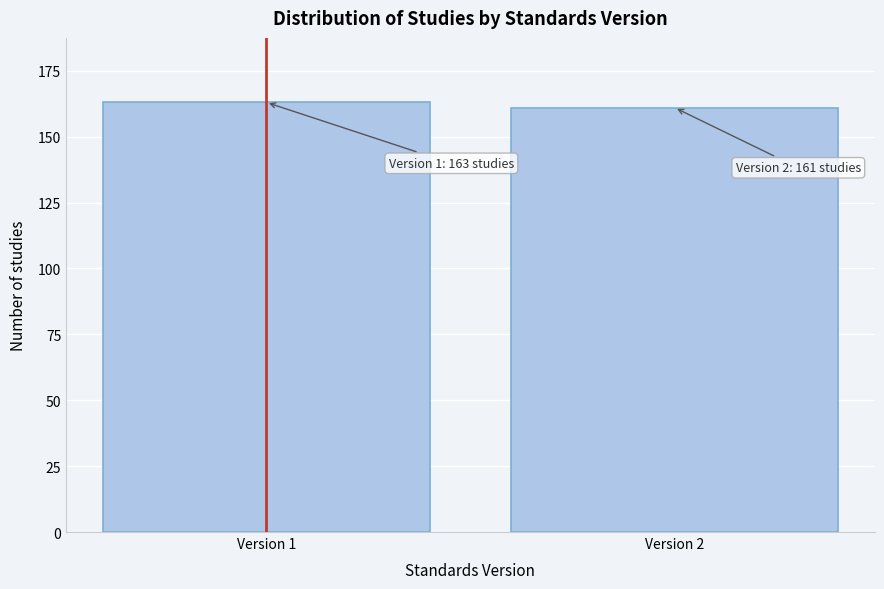

Reading left to right, extract all data points from this chart.

163	161